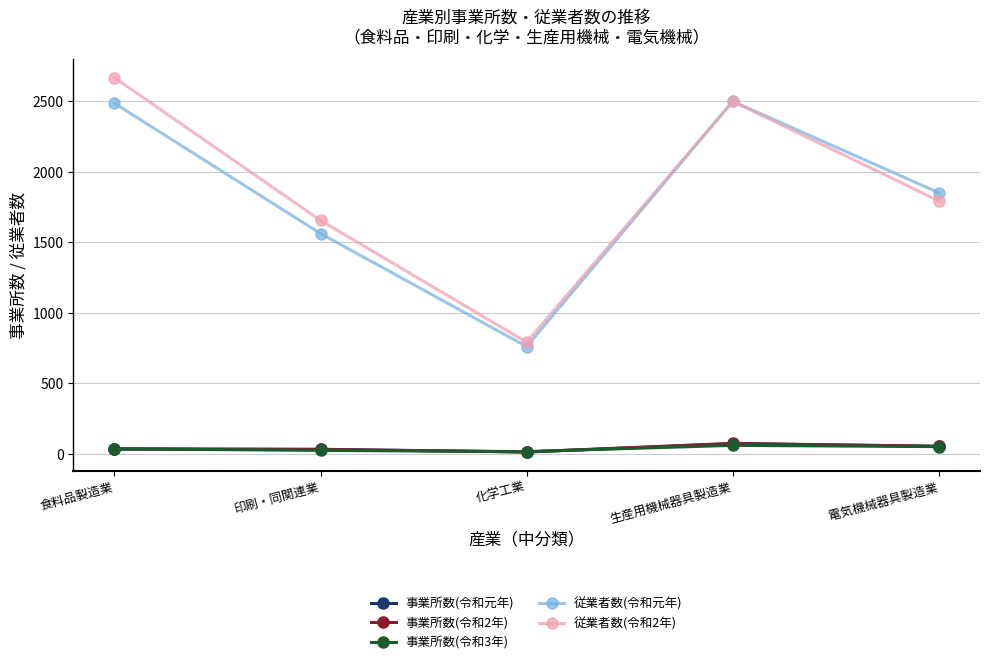

What is the sum of the 従業者数(令和元年) values at 印刷・同関連業 and 化学工業?

2324